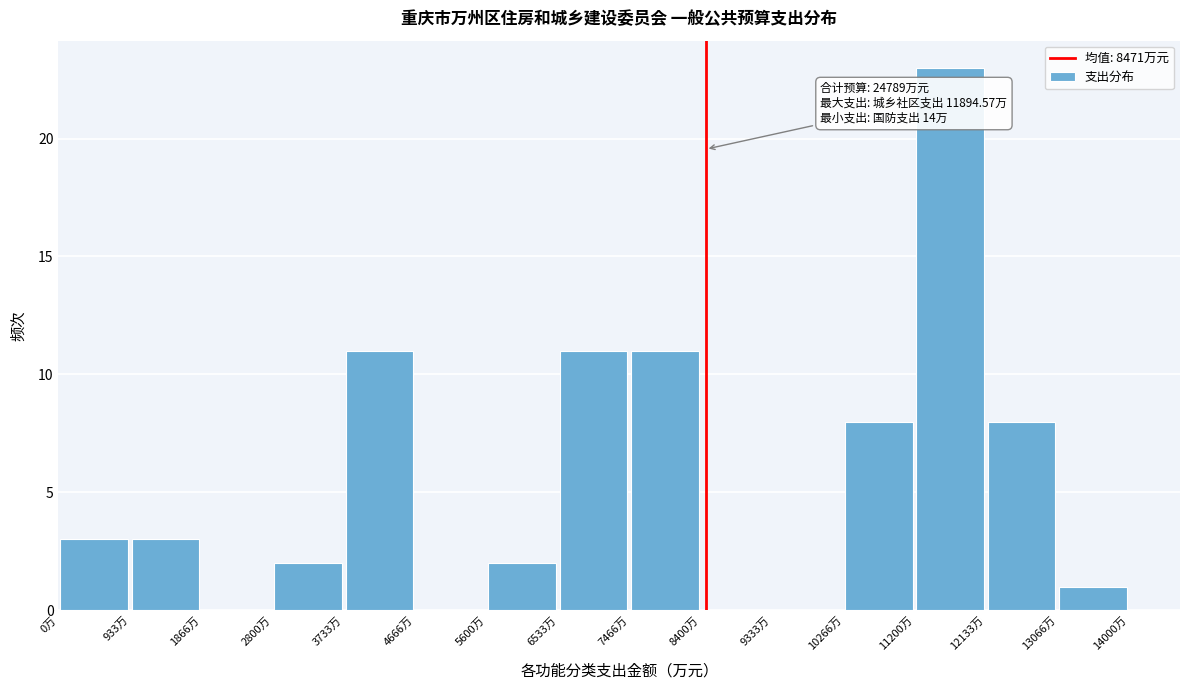

Which range on the x-axis has the tallest bar?

11200 to 12100